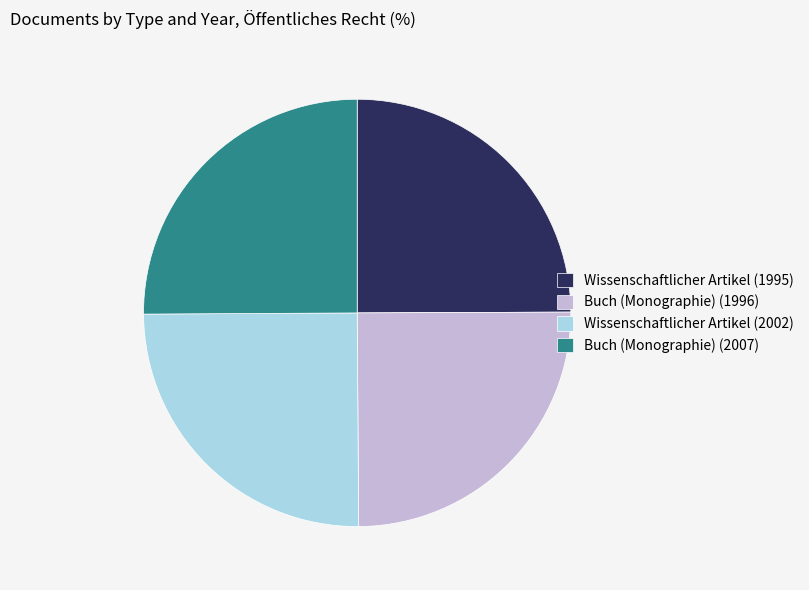

Is there a majority slice in this chart?

No